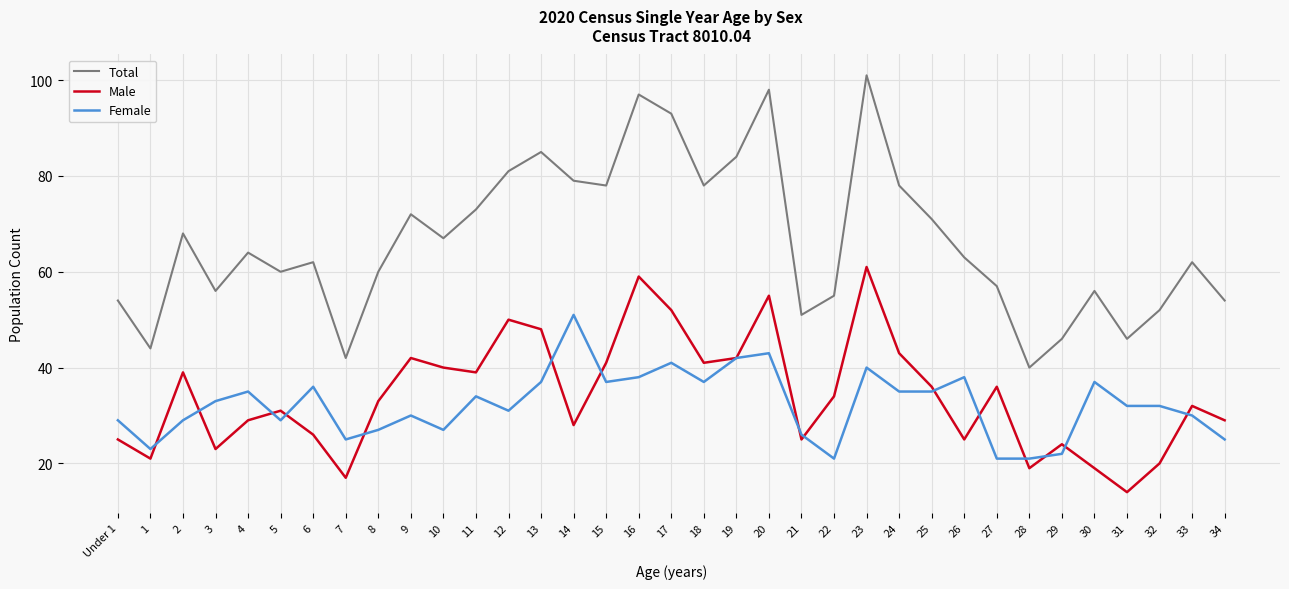

Is it true that Female equals 21 at 4?

False